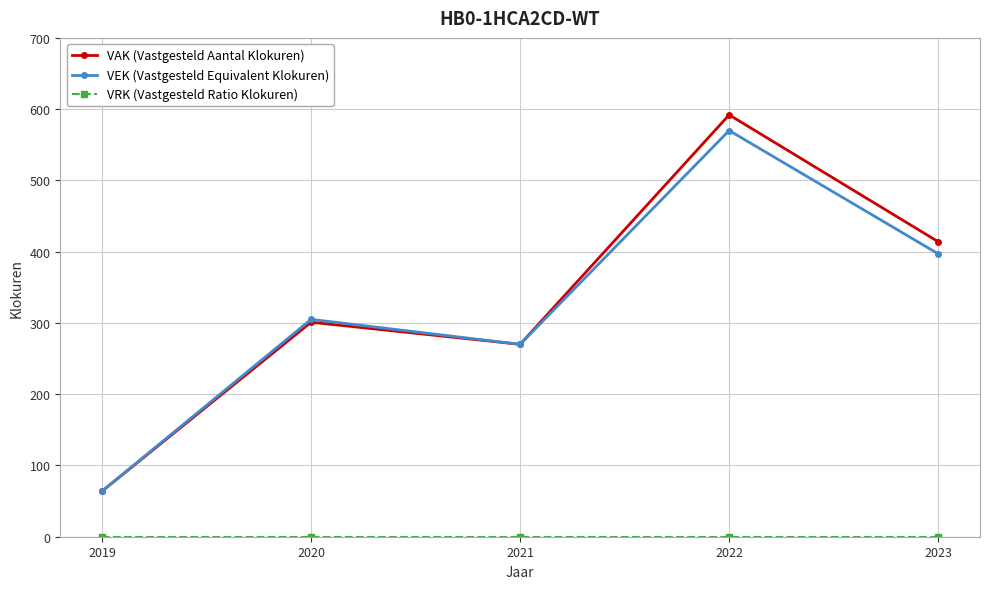

Where is VEK (Vastgesteld Equivalent Klokuren) nearest to the value 317?

2020